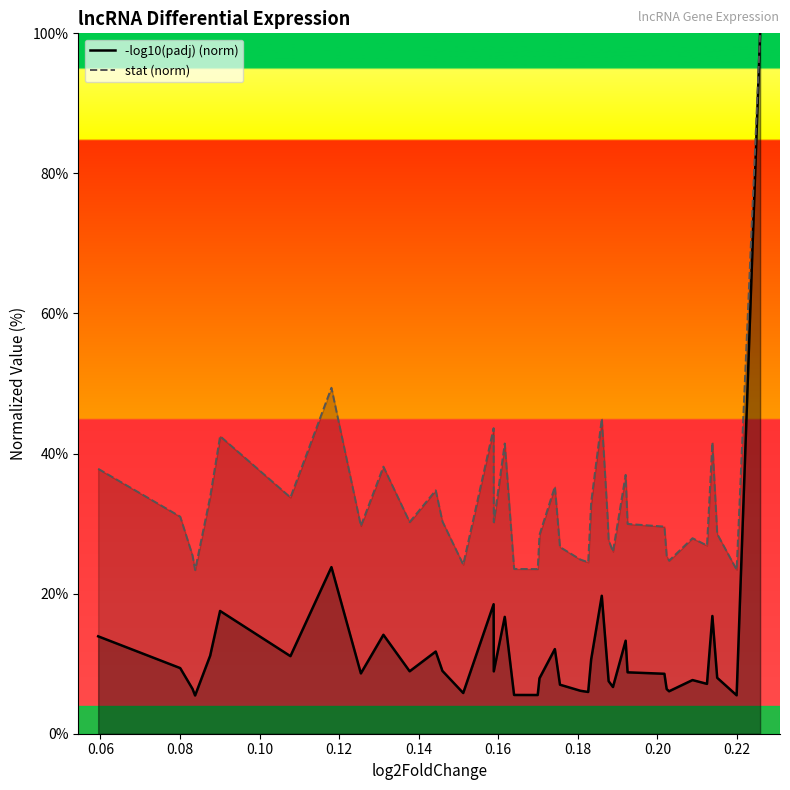

What is the greatest value displayed?

100.0